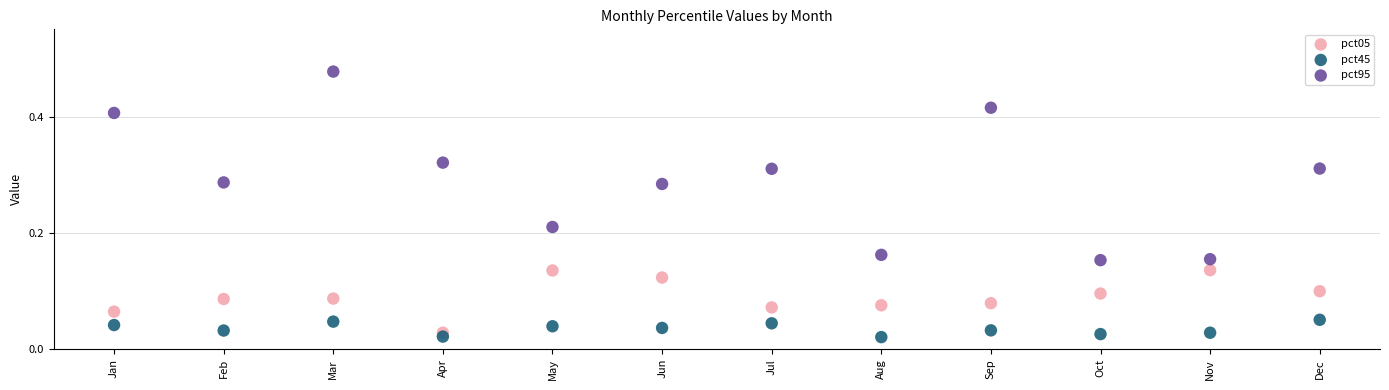

Which series has the widest spread of Y values?

pct95